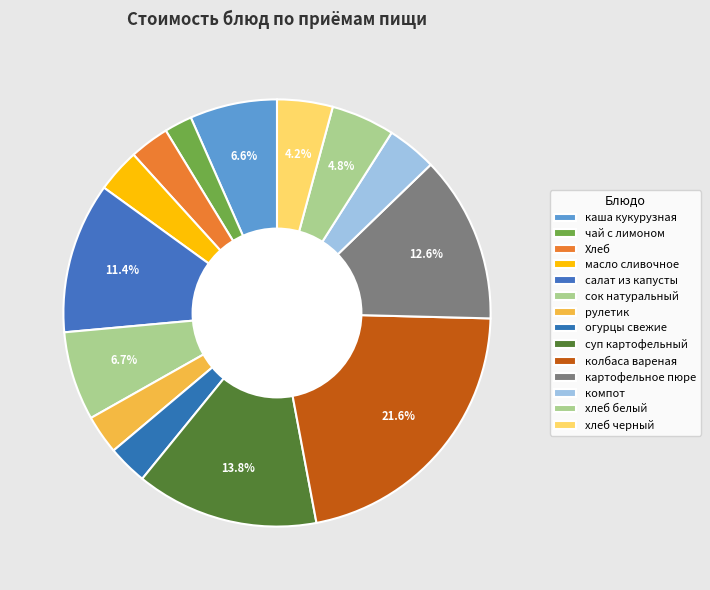

How many segments does this pie chart have?

14